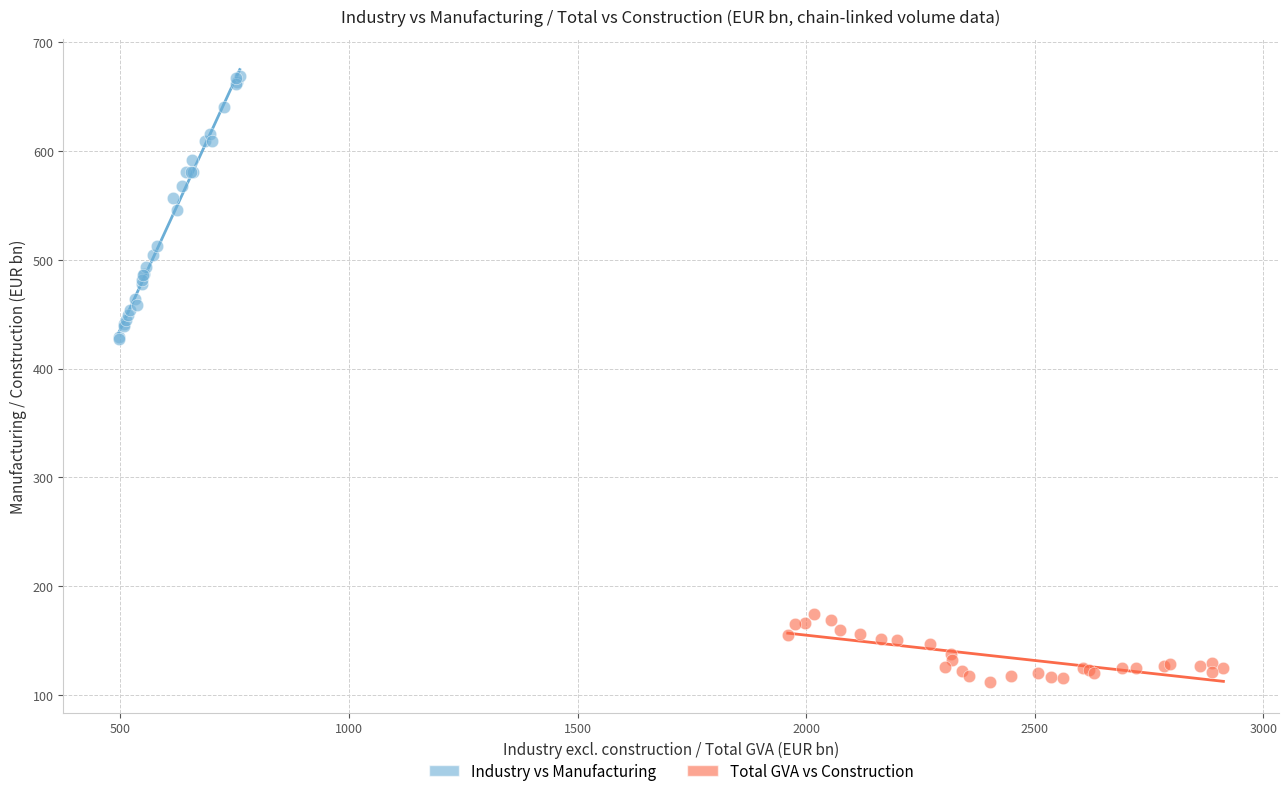

Which series has the widest spread of Y values?

Industry vs Manufacturing